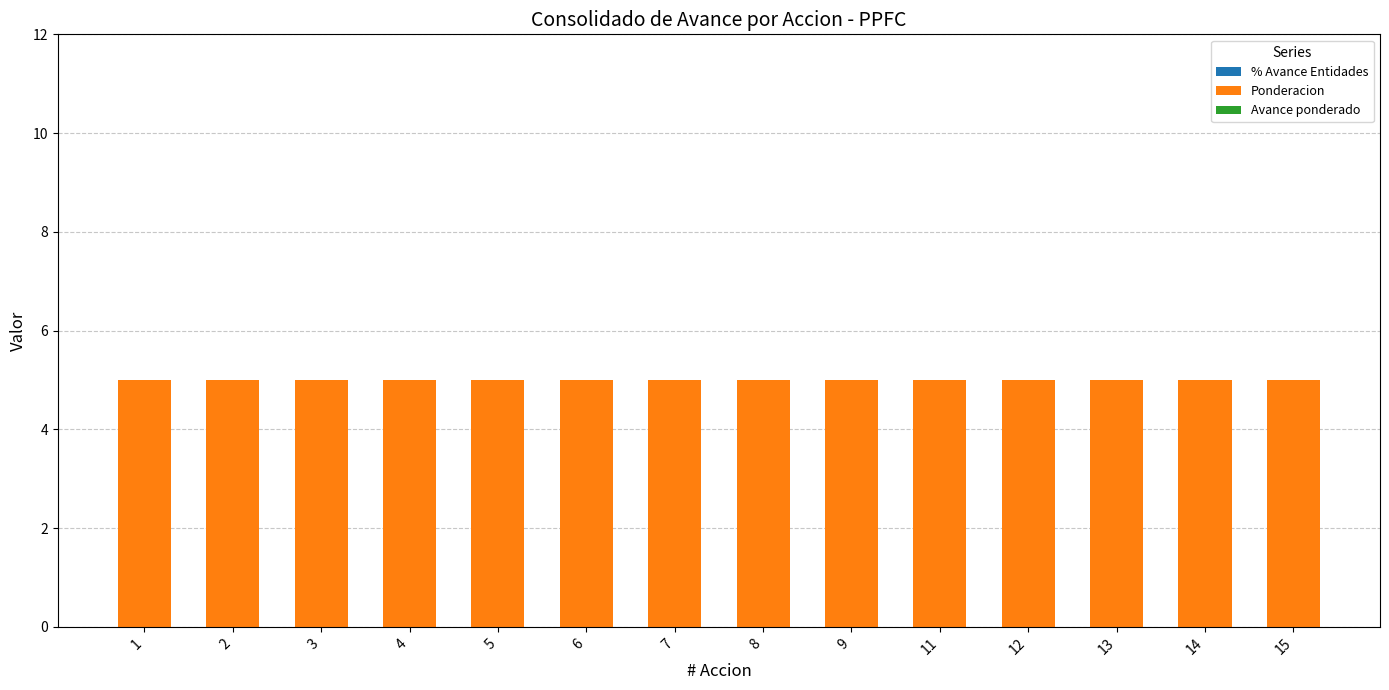

What is the spread (max minus min) of values at 11?

5